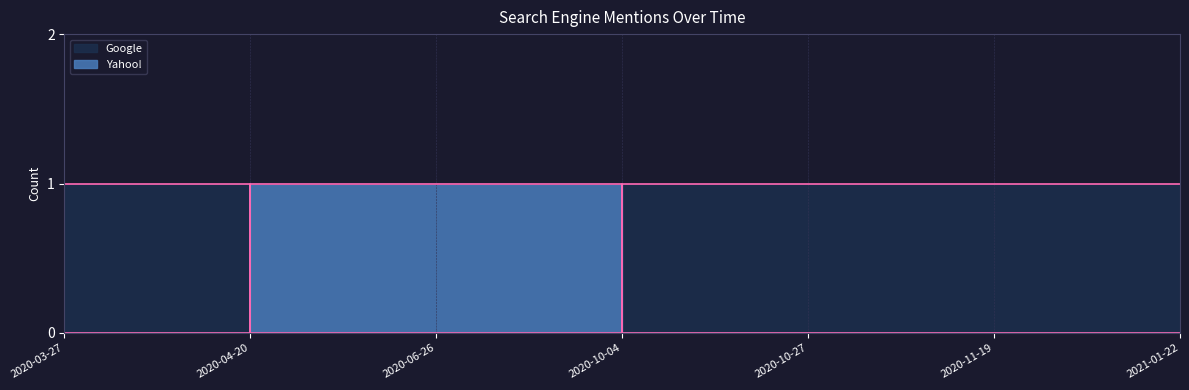

The value of Yahoo! at 2020-04-20 is 2. True or false?

False